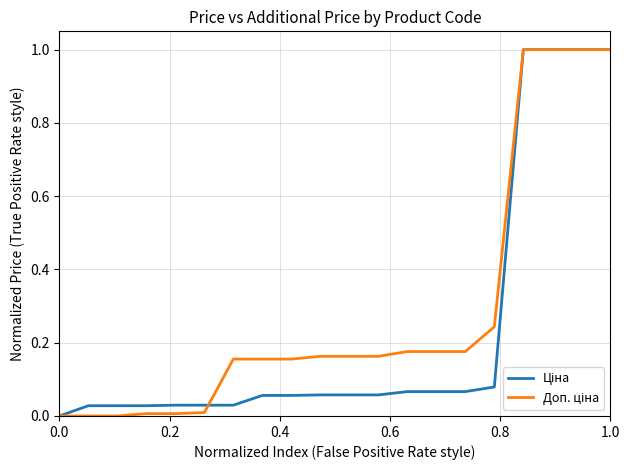

What is the greatest value displayed?

1.0